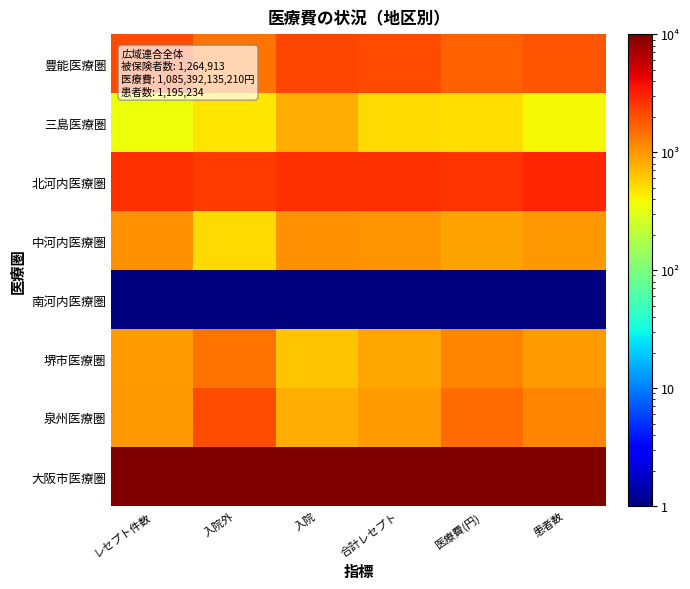

Which has a higher value, 合計レセプト or 入院?

入院